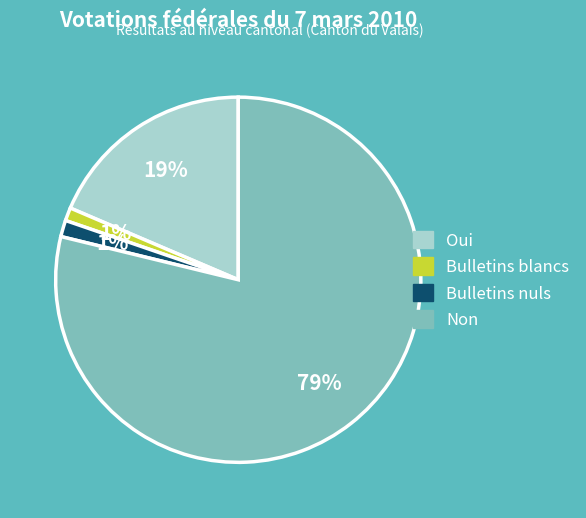

How many segments does this pie chart have?

4